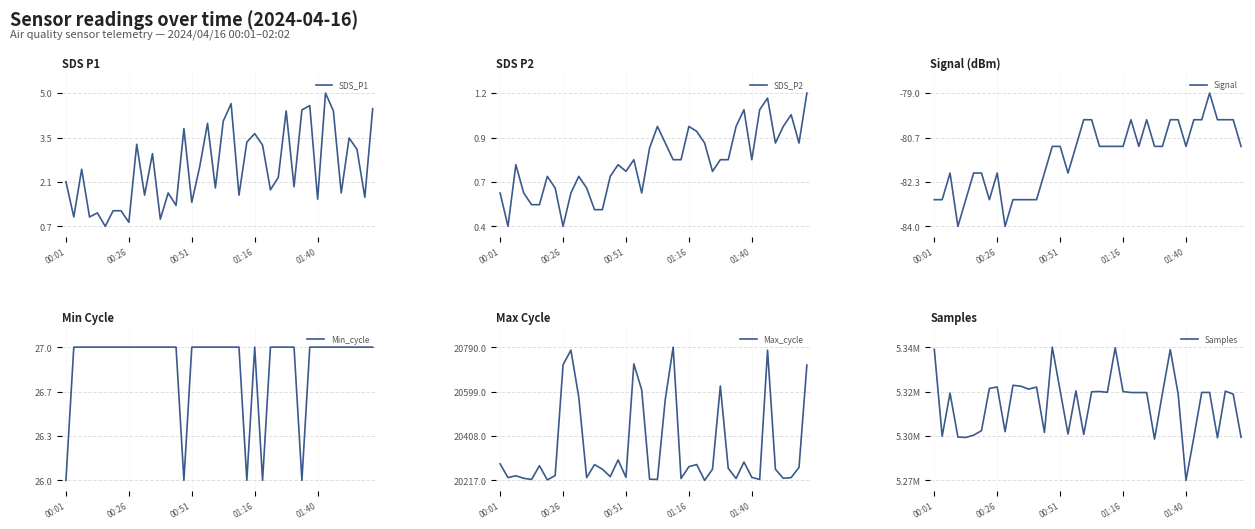

What is the minimum value for SDS_P1?

0.7